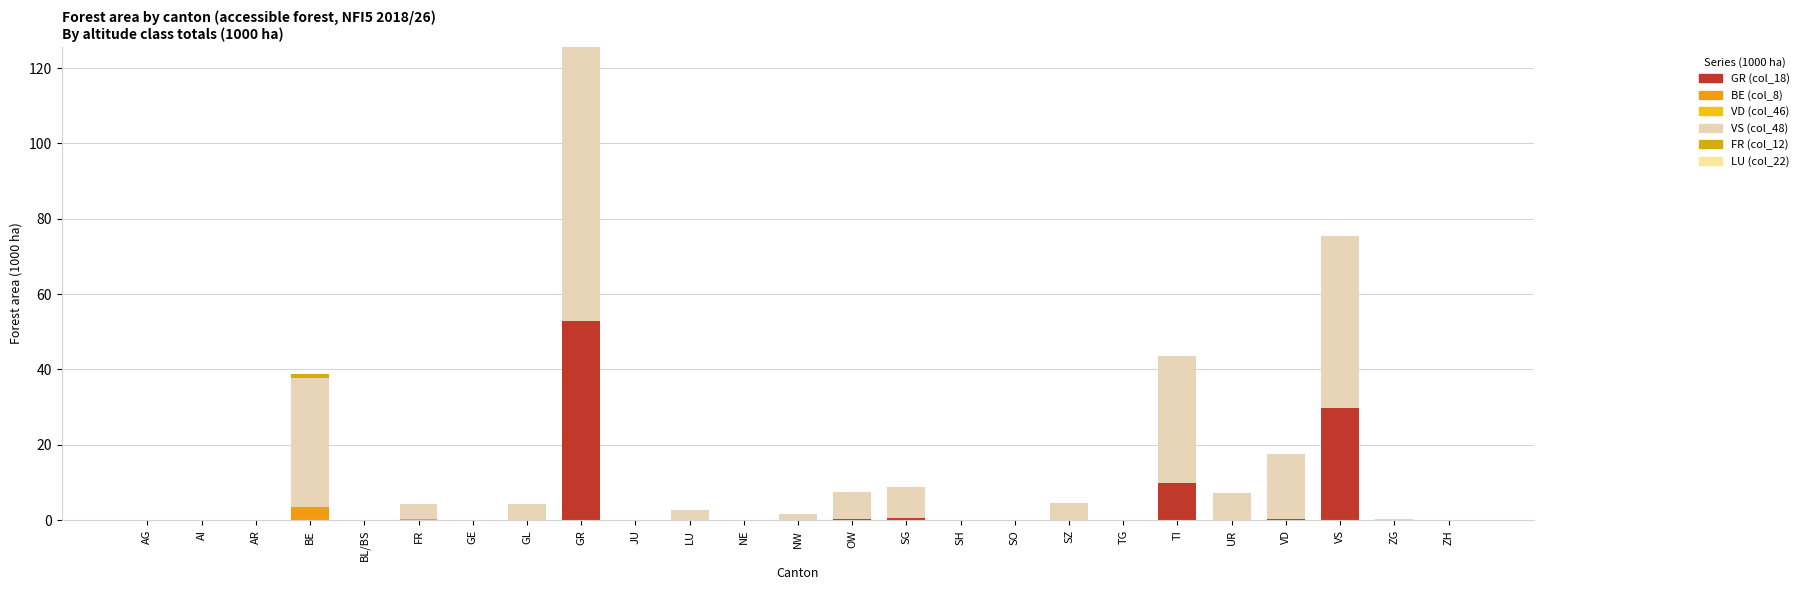

How many categories are shown in the chart?

25